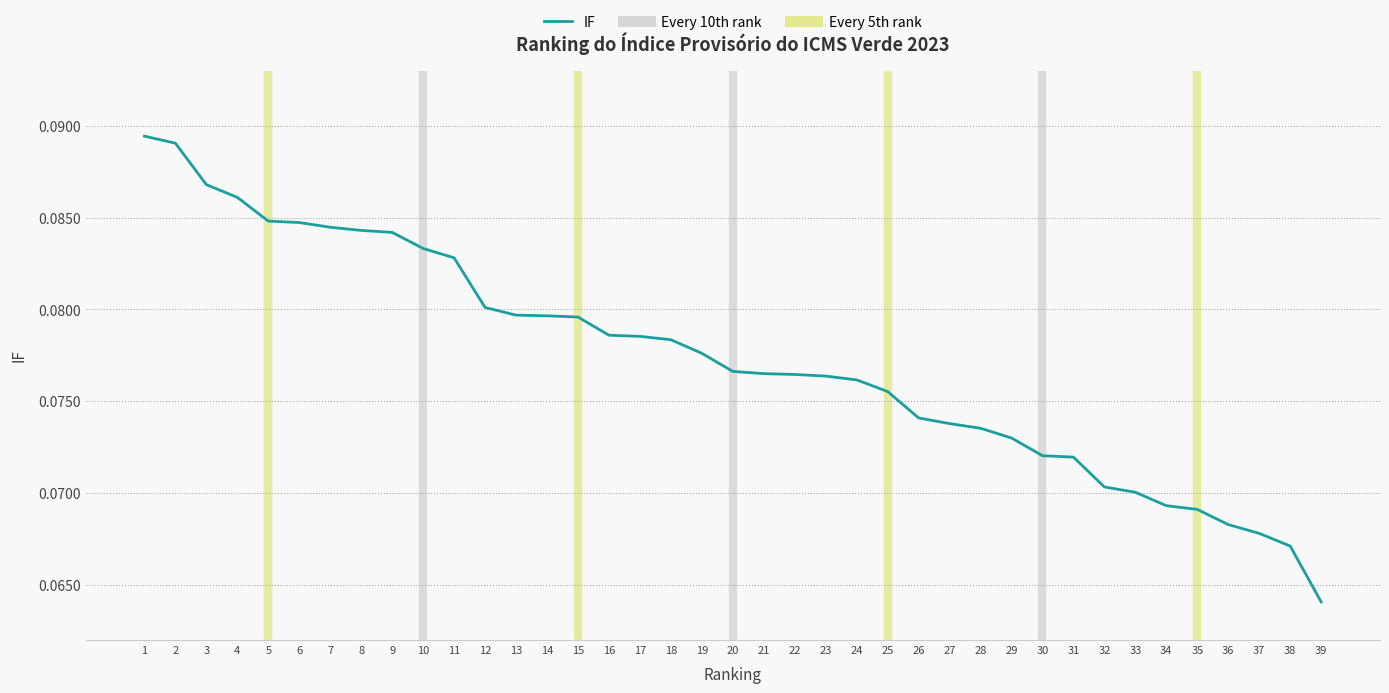

Where is the data nearest to the value 0?

39